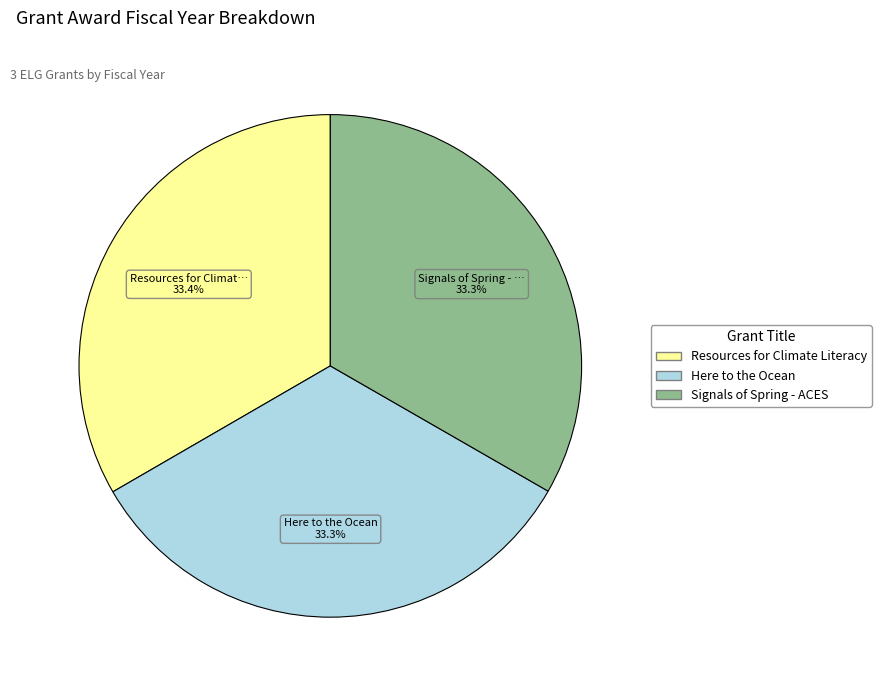

To the nearest percent, what is the average slice percentage?

33%